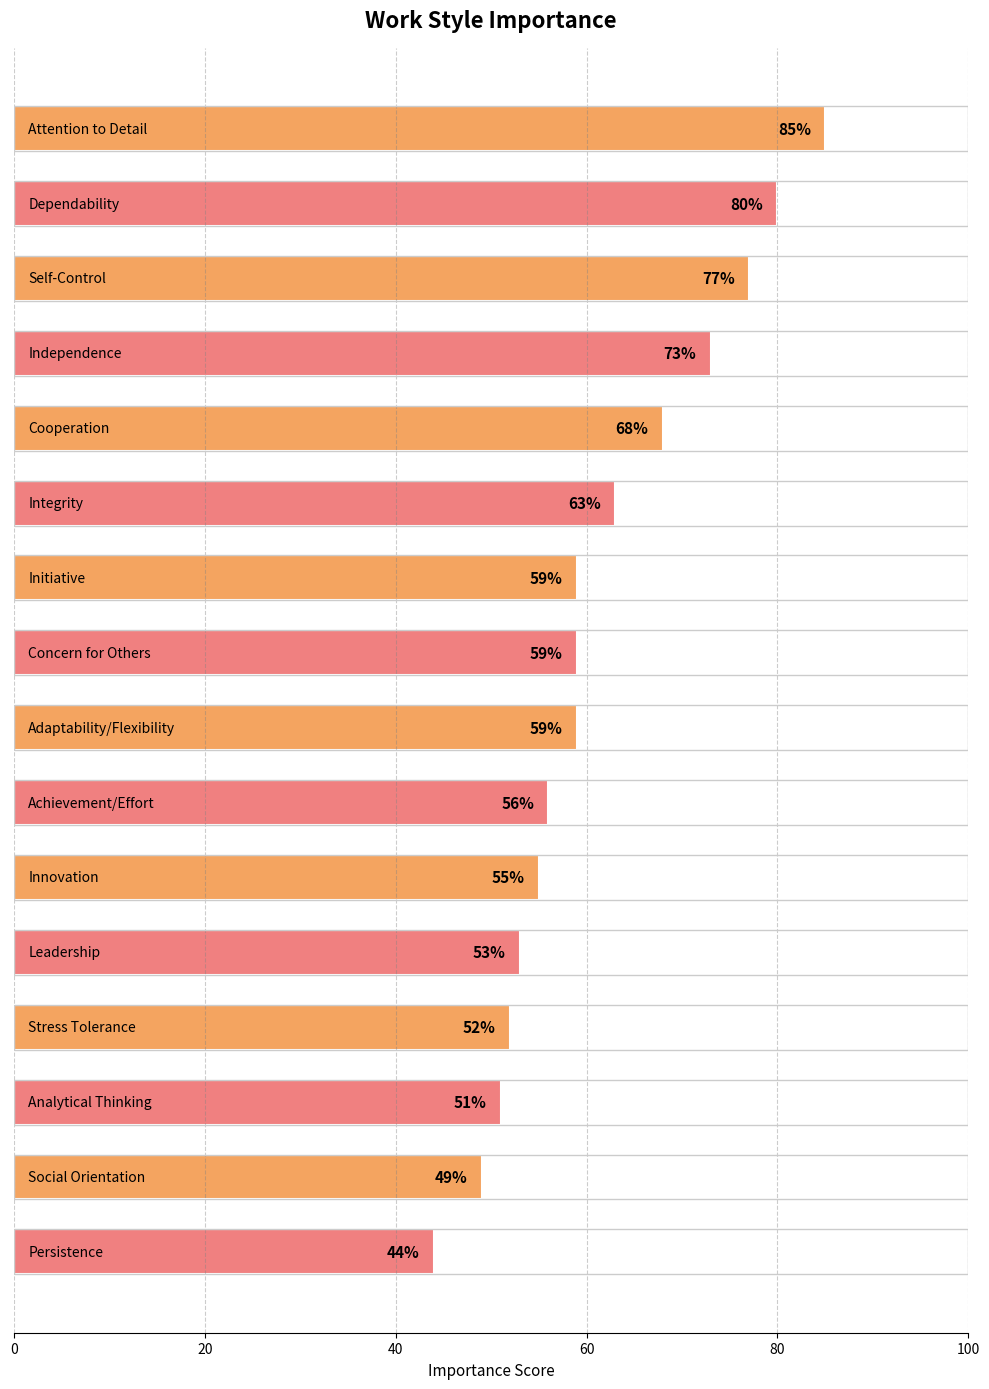

What is the value of the 12th bar from the top?

53